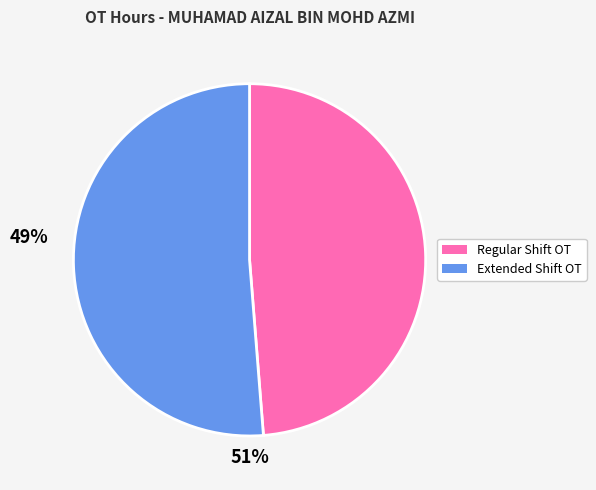

Is there a majority slice in this chart?

Yes